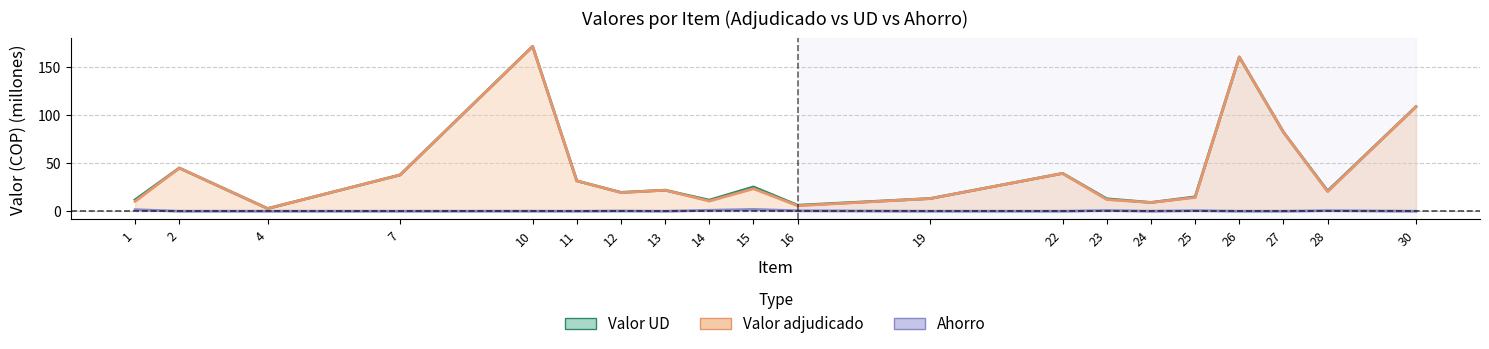

True or false: Valor UD and Valor adjudicado cross at least once.

False